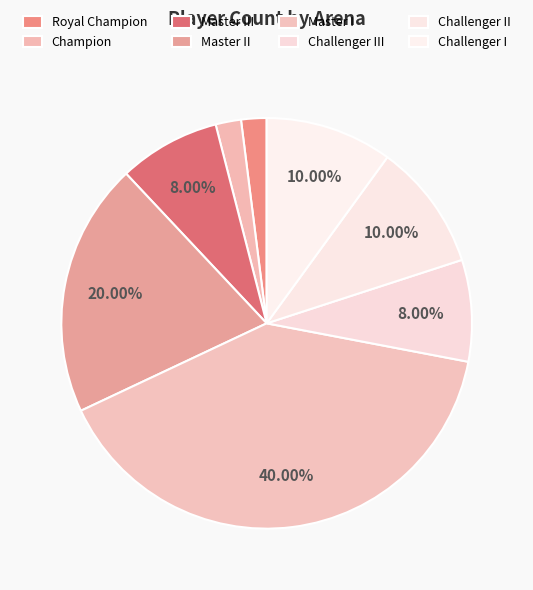

What is the total percentage of Challenger I and Master II?

30.0%